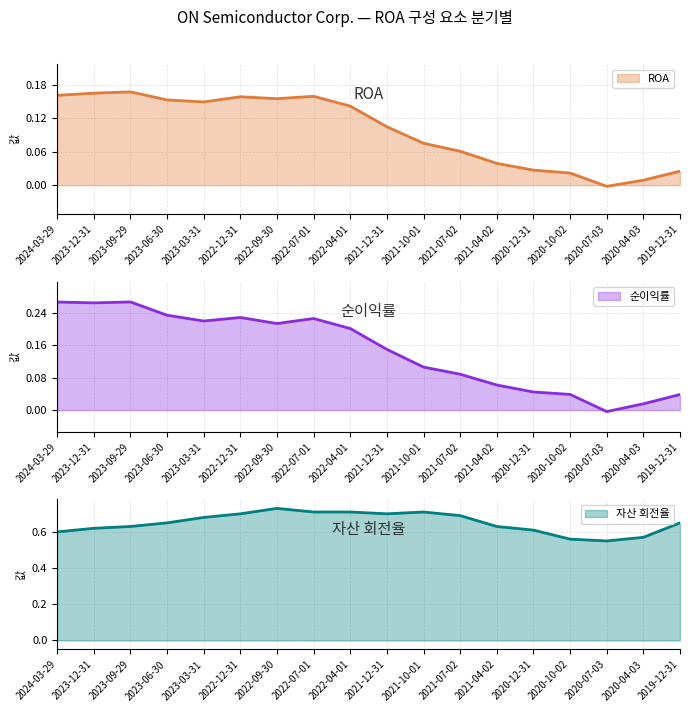

How many series are shown in this chart?

3